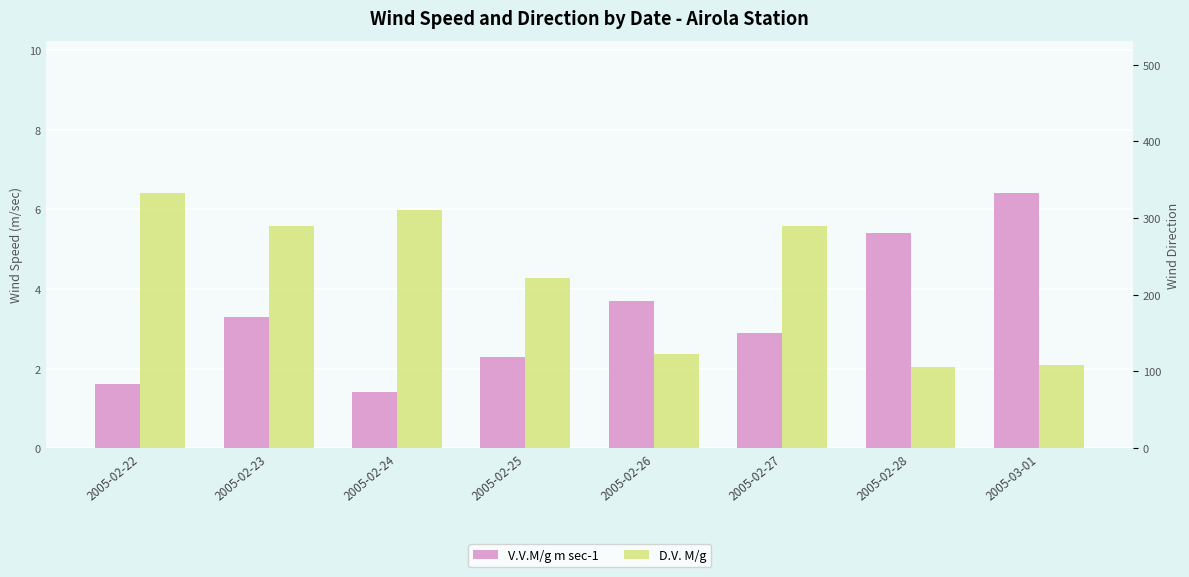

What is the difference between the D.V. M/g values at 2005-02-26 and 2005-02-25?

99.0